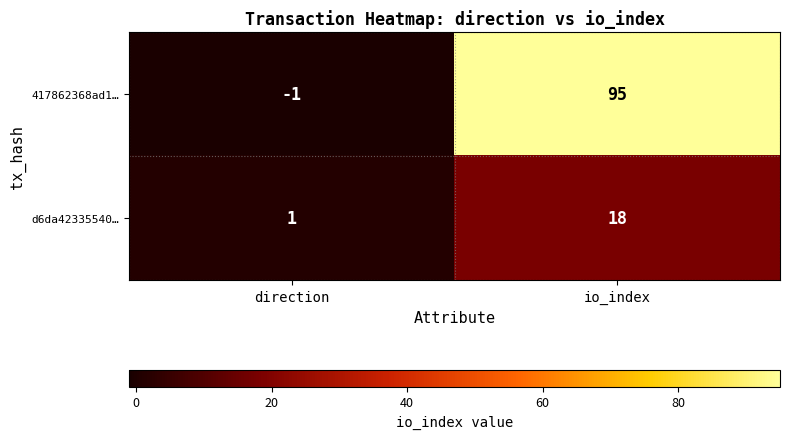

Which series has the widest spread of values?

417862368ad1…